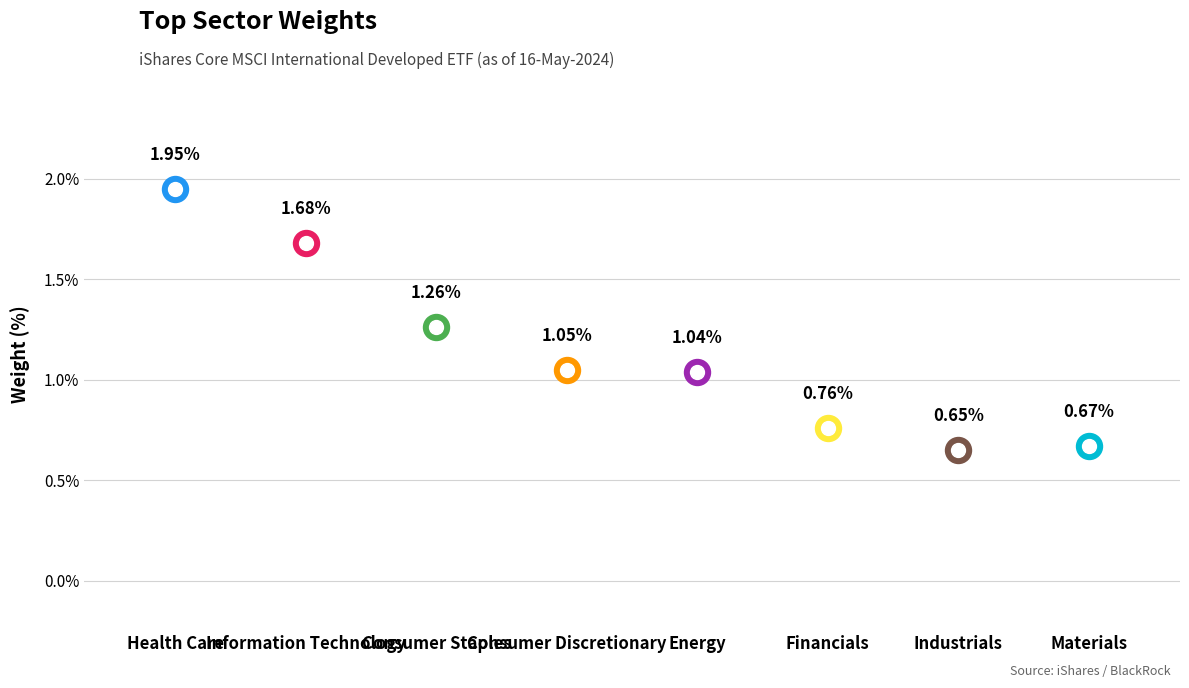

Which has a higher value, Energy or Consumer Staples?

Consumer Staples